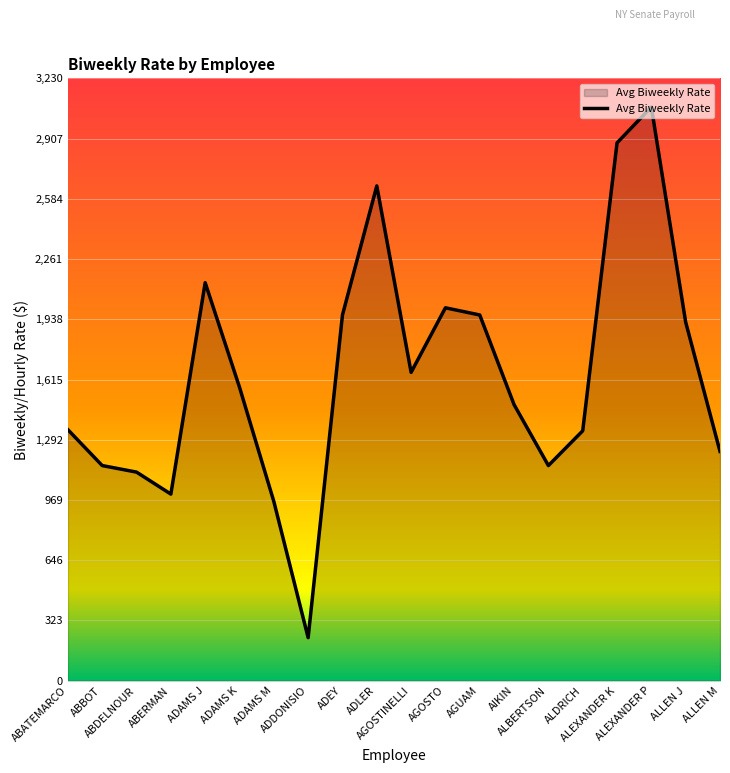

How many distinct data groups are displayed?

1